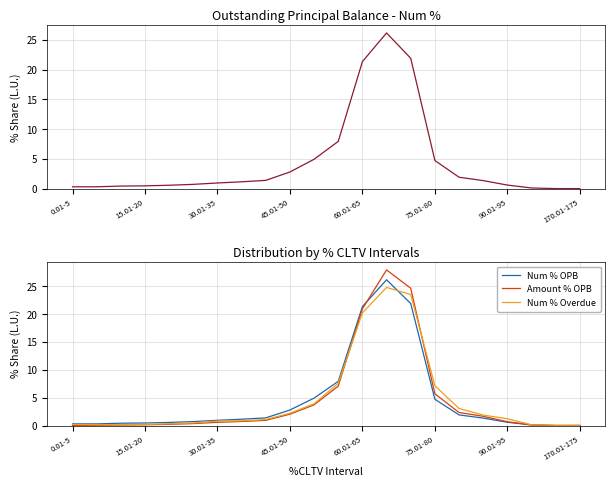

How many data points does each series have?

22